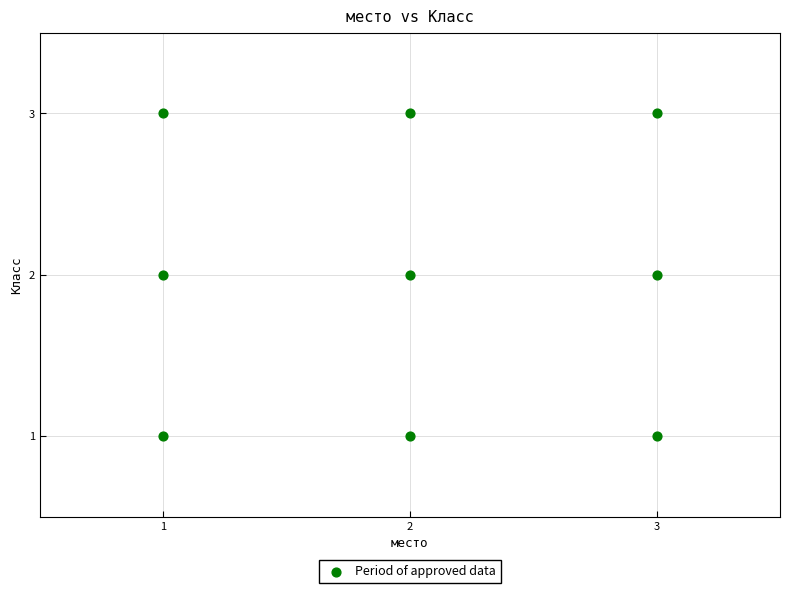

List the coordinates of all points as (Y, X) pairs, reading left to right.

(1, 1)  (2, 1)  (3, 1)  (1, 2)  (2, 2)  (3, 2)  (1, 3)  (2, 3)  (3, 3)